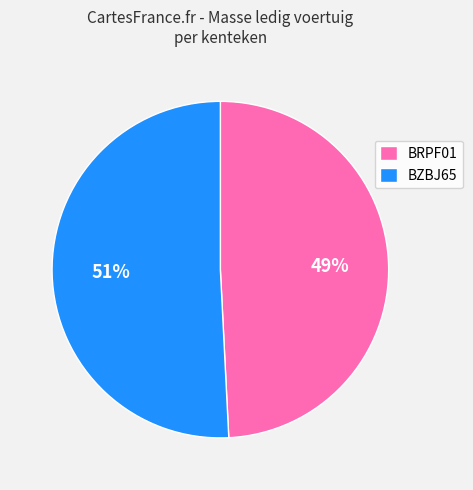

What percentage is the BRPF01 slice, to the nearest percent?

49%